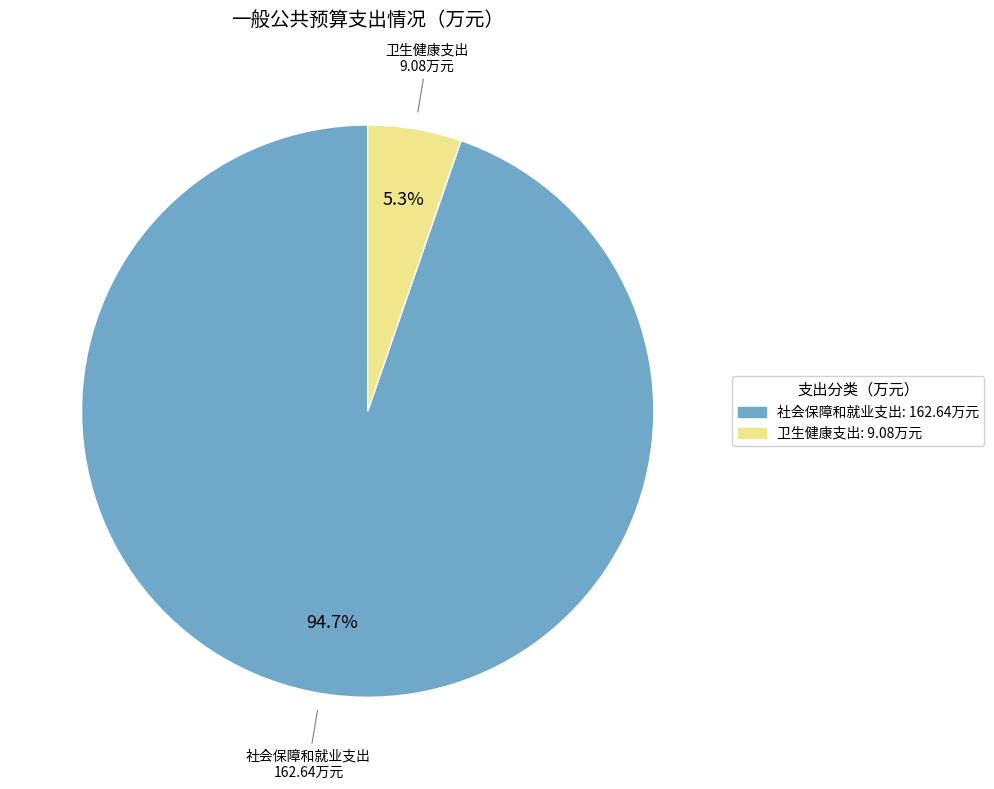

What is the ratio of the value at 社会保障和就业支出 to the value at 卫生健康支出?

17.9